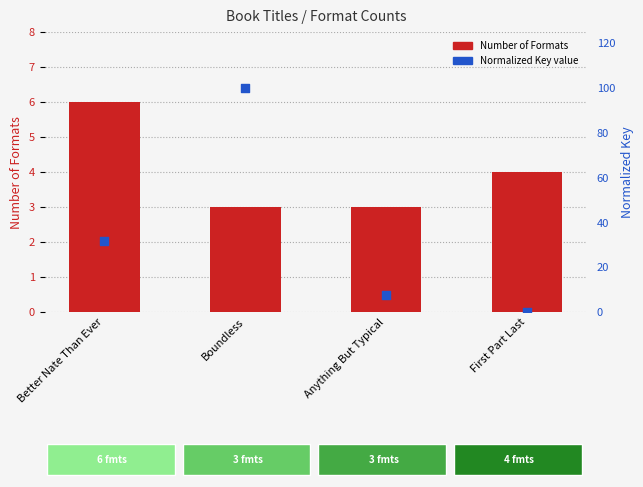

Which series has the largest total across all categories?

Normalized Key (0-100)